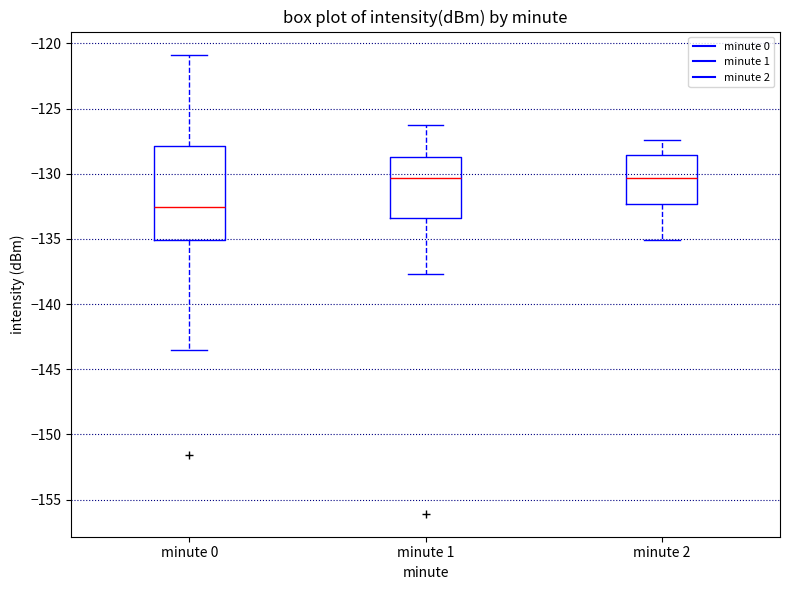

Where does the upper whisker of the box for minute 1 end on the y-axis? The values are not printed on the chart, so give them approximately, as read against the axis.

-126.5